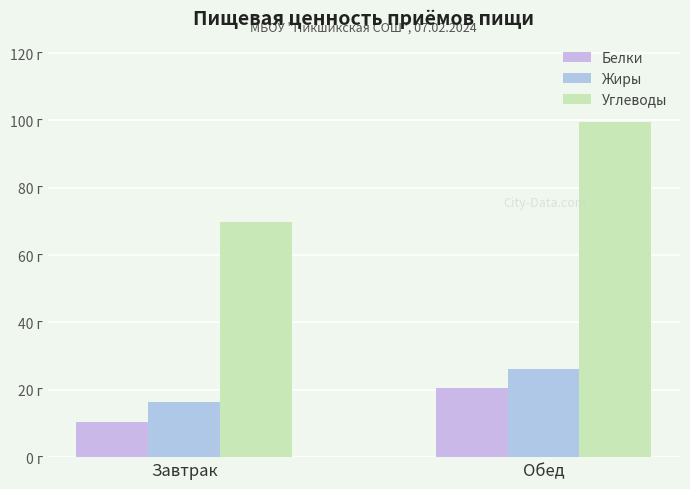

Does the chart contain stacked bars?

No